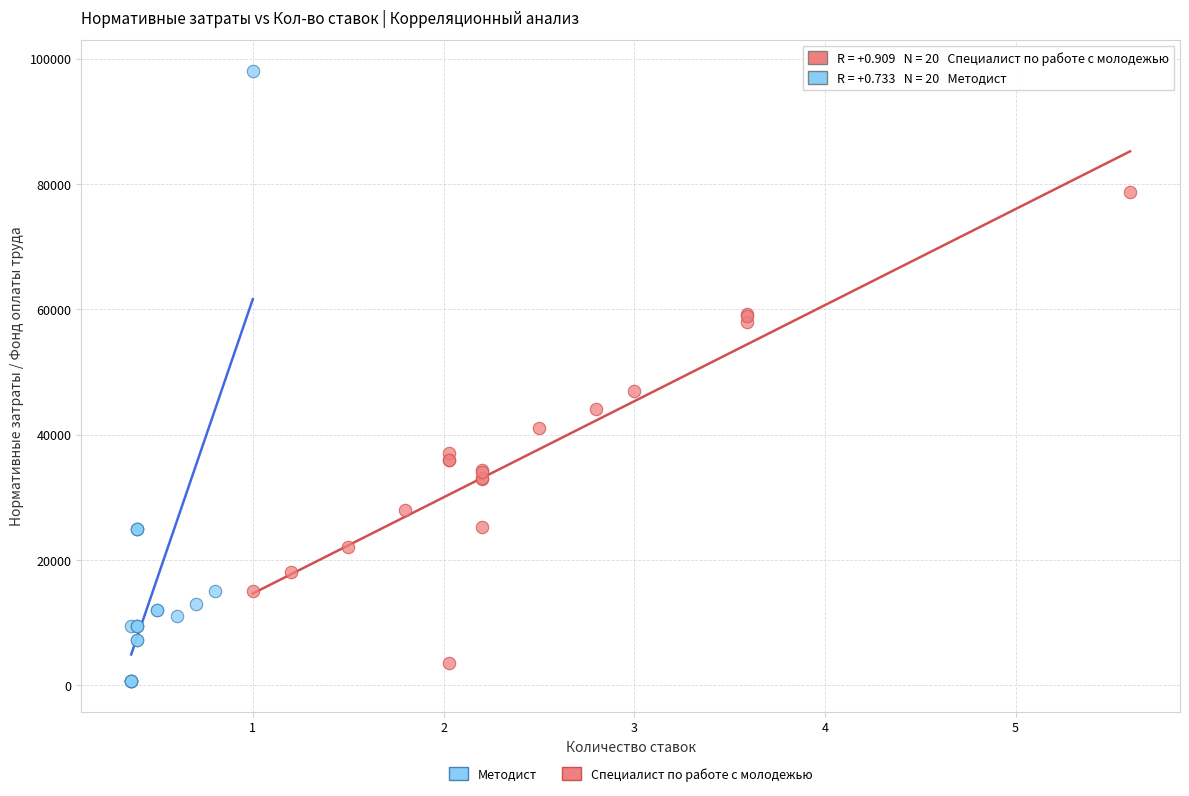

Which series reaches the minimum Y coordinate?

Методист